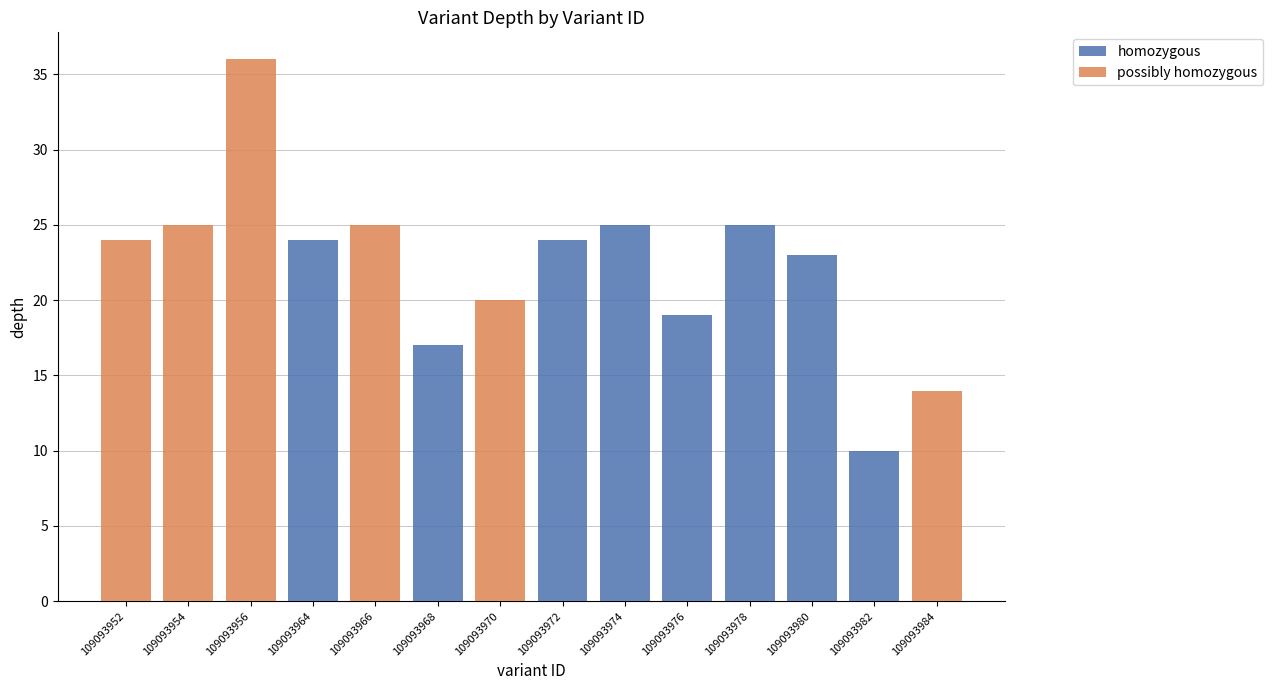

What is the average value of the homozygous series?

12